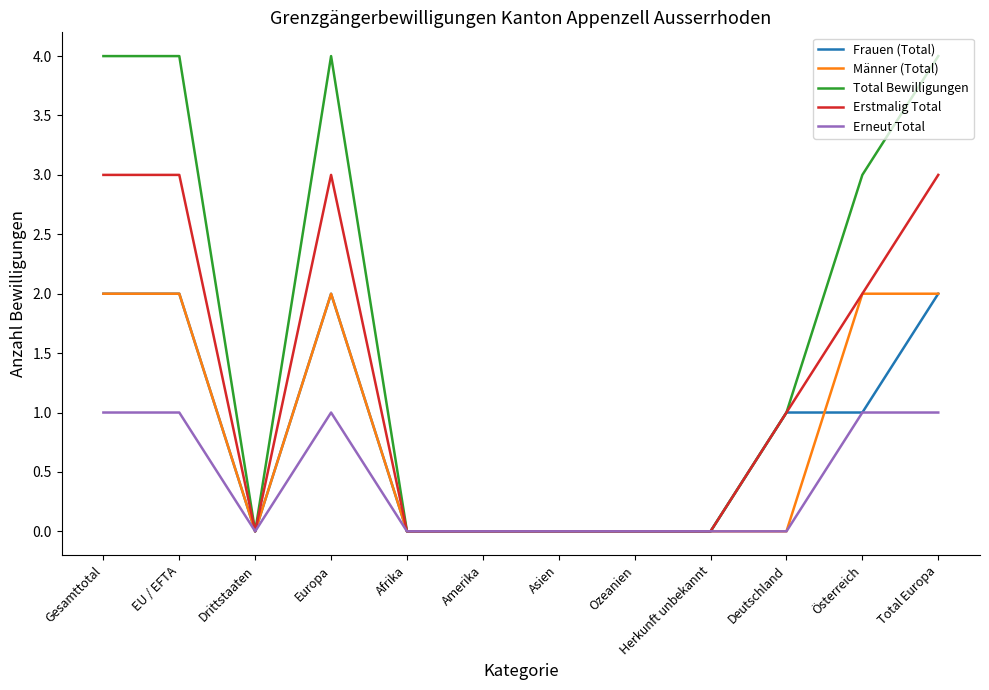

What value does the Erstmalig Total series have at Europa?

3